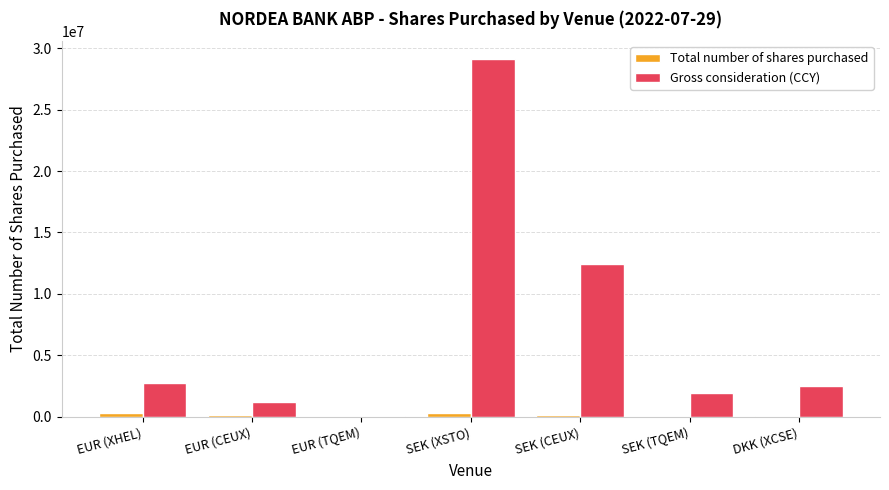

What is the spread (max minus min) of values at SEK (TQEM)?

1959977.6